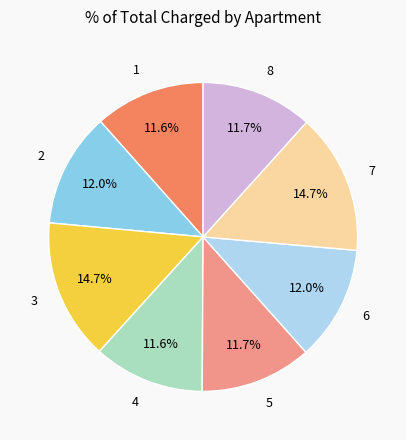

How much of the chart is everything except 8?

88.3%